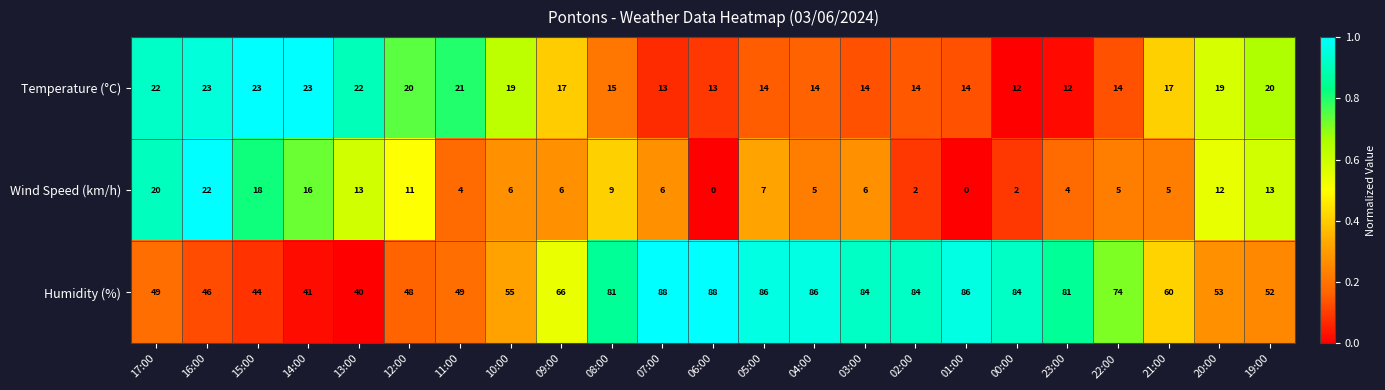

What is the total value across all series at 02:00?

100